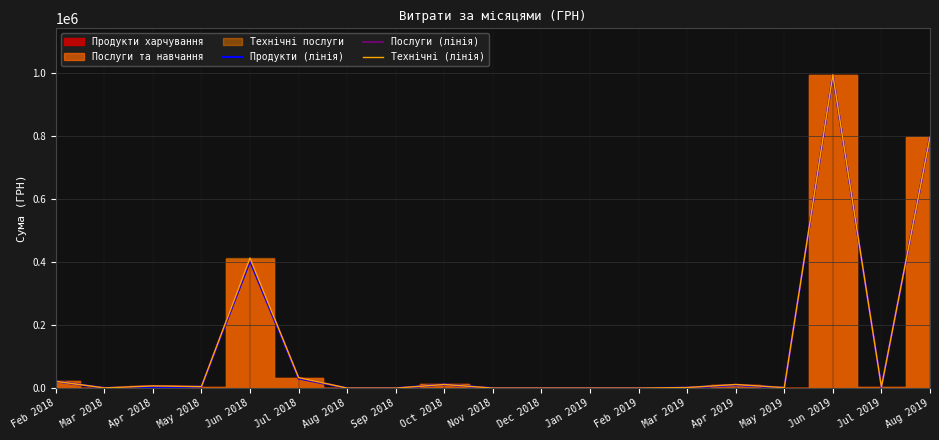

At which label does Технічні (лінія) first exceed 3566?

Feb 2018